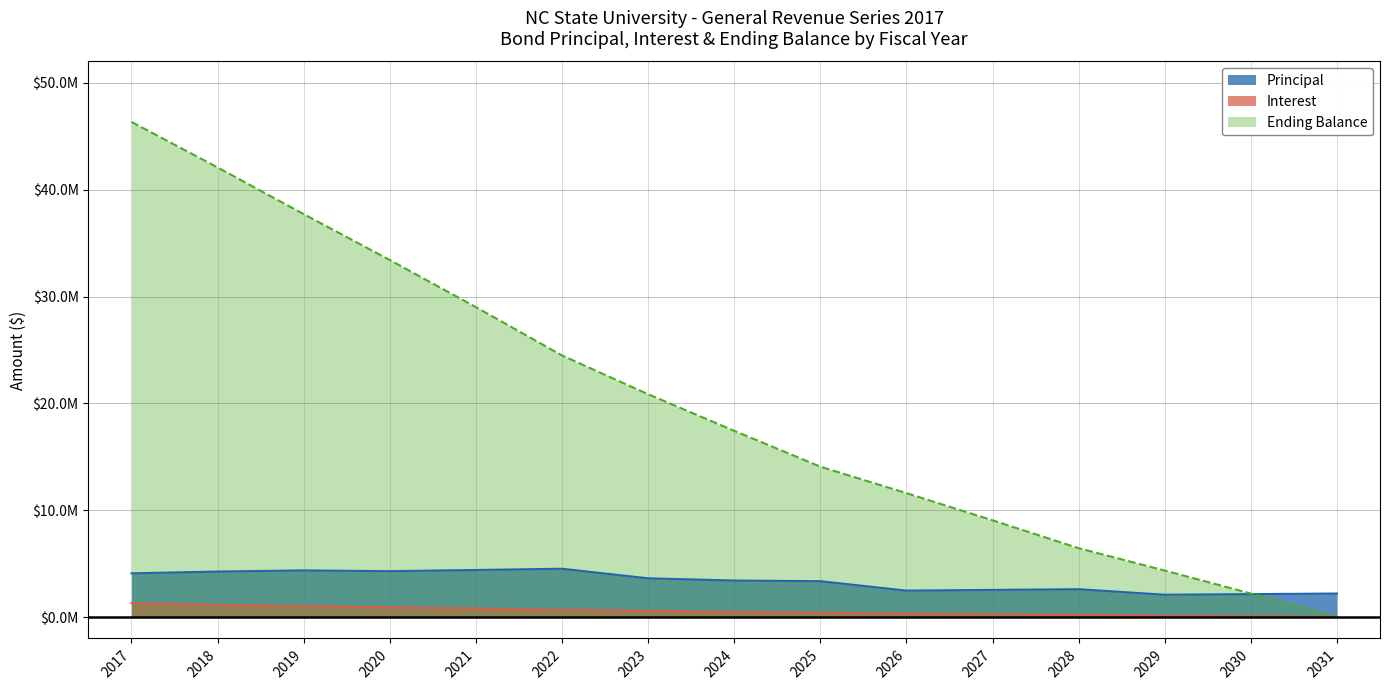

Between 2021 and 2024, which series saw the biggest shift?

Ending Balance